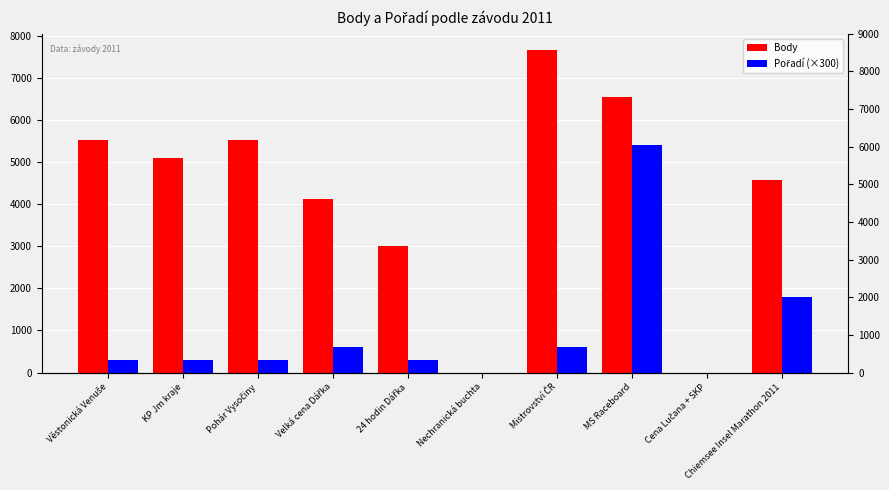

Is it true that Pořadí (×300) equals 351 at Velká cena Dářka?

False